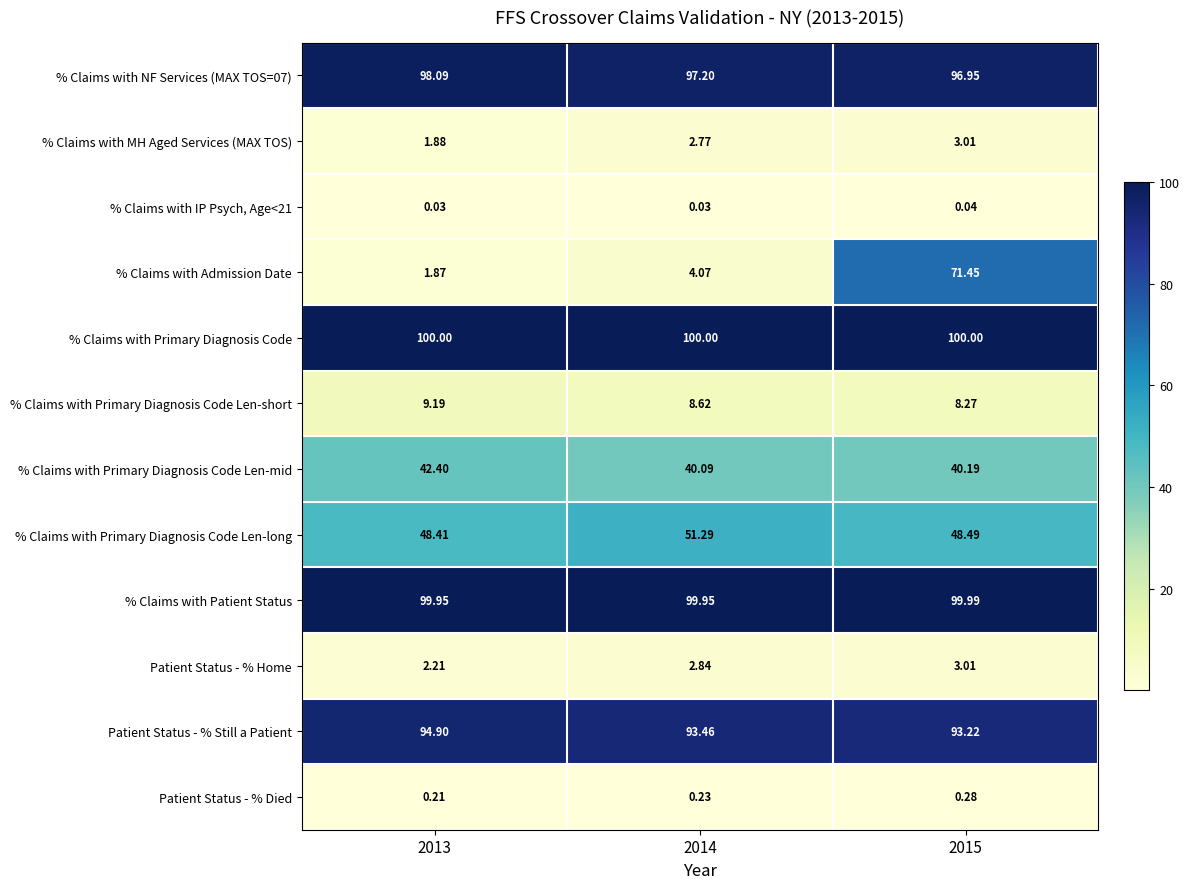

Which series changed the most between 2013 and 2014?

% Claims with Primary Diagnosis Code Len-long